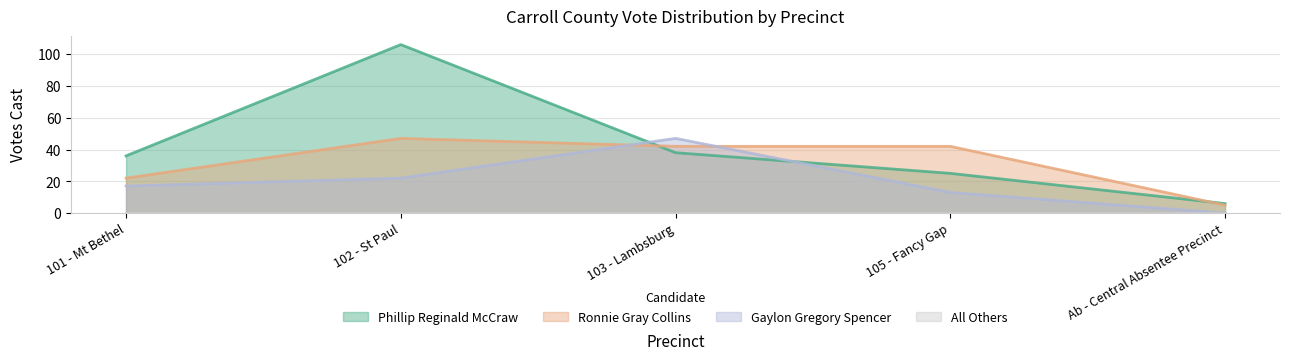

Reading left to right, what are all the values shown in this chart?

Phillip Reginald McCraw: 101 - Mt Bethel=36	102 - St Paul=106	103 - Lambsburg=38	105 - Fancy Gap=25	Ab - Central Absentee Precinct=6
Ronnie Gray Collins: 101 - Mt Bethel=22	102 - St Paul=47	103 - Lambsburg=42	105 - Fancy Gap=42	Ab - Central Absentee Precinct=5
Gaylon Gregory Spencer: 101 - Mt Bethel=17	102 - St Paul=22	103 - Lambsburg=47	105 - Fancy Gap=13	Ab - Central Absentee Precinct=0